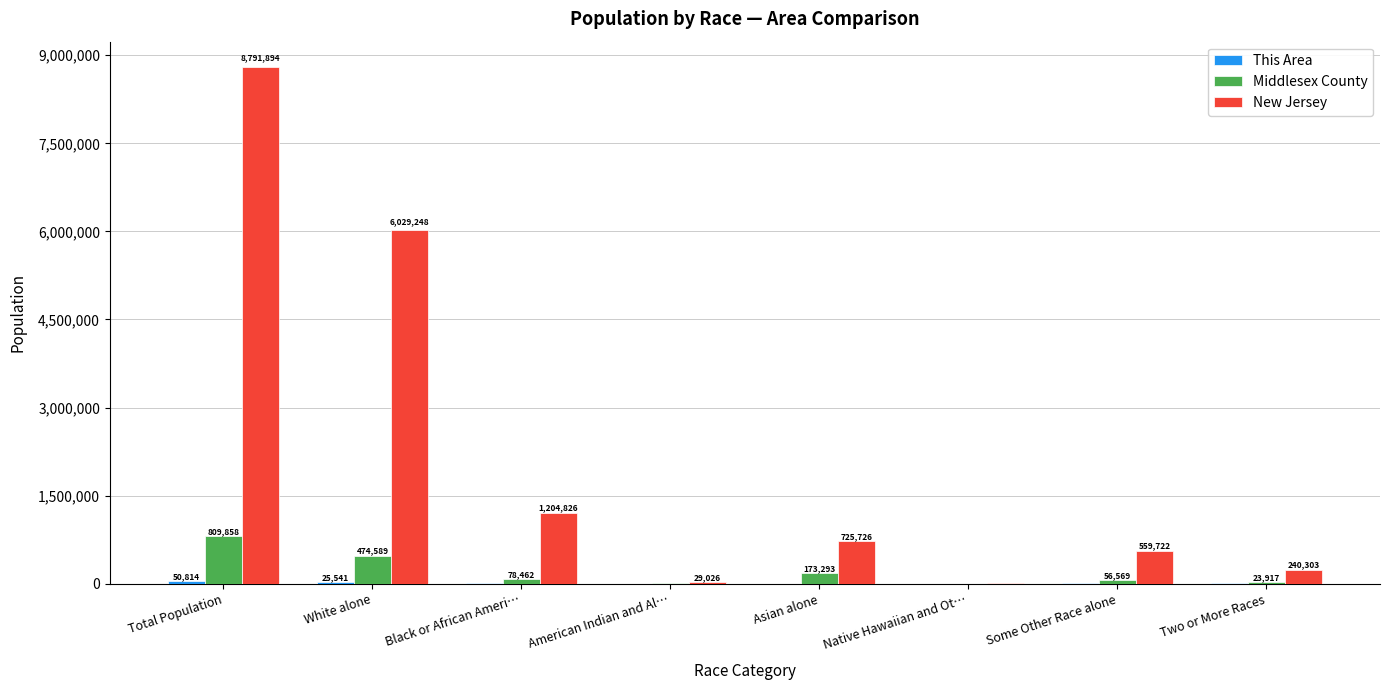

What is the sum of all New Jersey values?

17583788